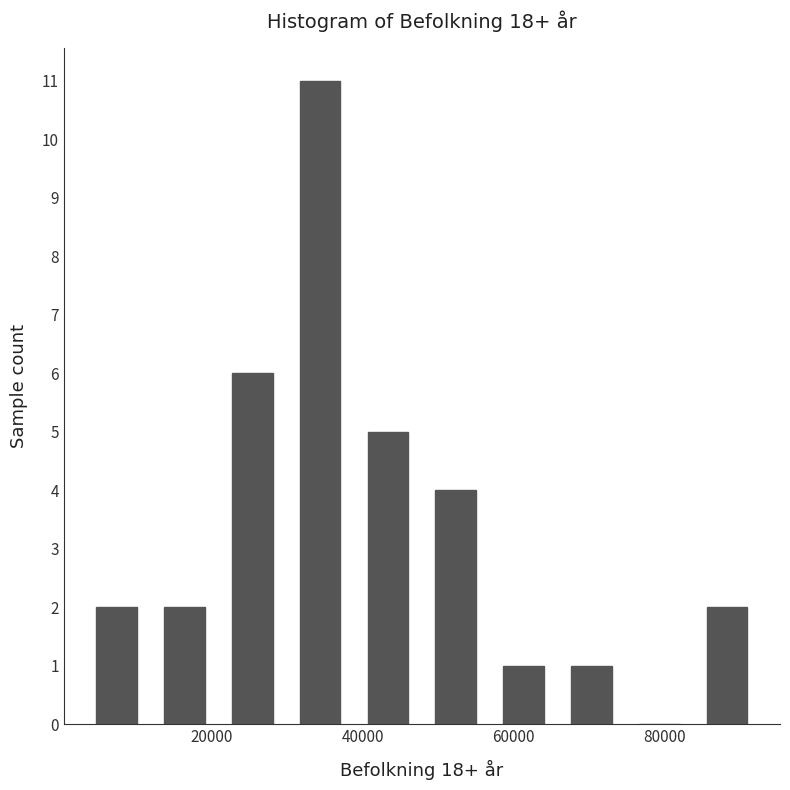

Reading left to right, transcribe this chart: for each bar, give the range it covers on the x-axis and its height. Neither the bar edges nor the heights are printed on the chart, so give them approximately, as read against the axes.

2000 to 12000: 2
12000 to 20000: 2
20000 to 30000: 6
30000 to 38000: 11
38000 to 48000: 5
48000 to 56000: 4
56000 to 66000: 1
66000 to 74000: 1
74000 to 84000: 0
84000 to 92000: 2